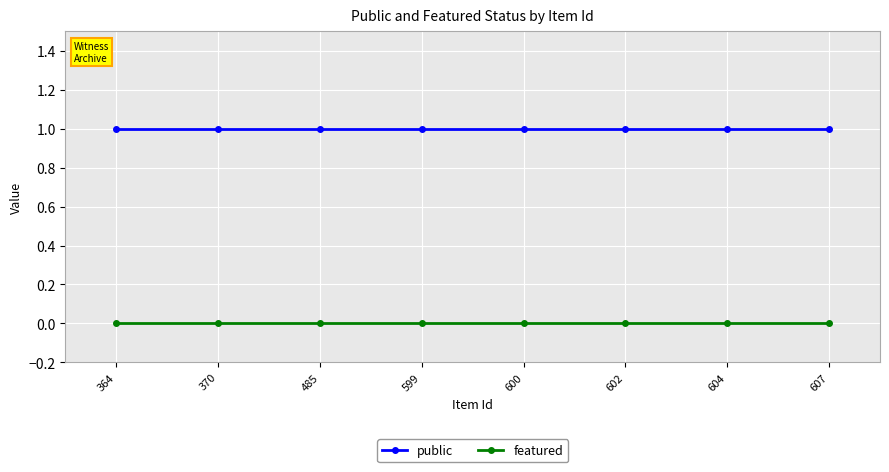

Rank the series by their average value, from lowest to highest.

featured, public